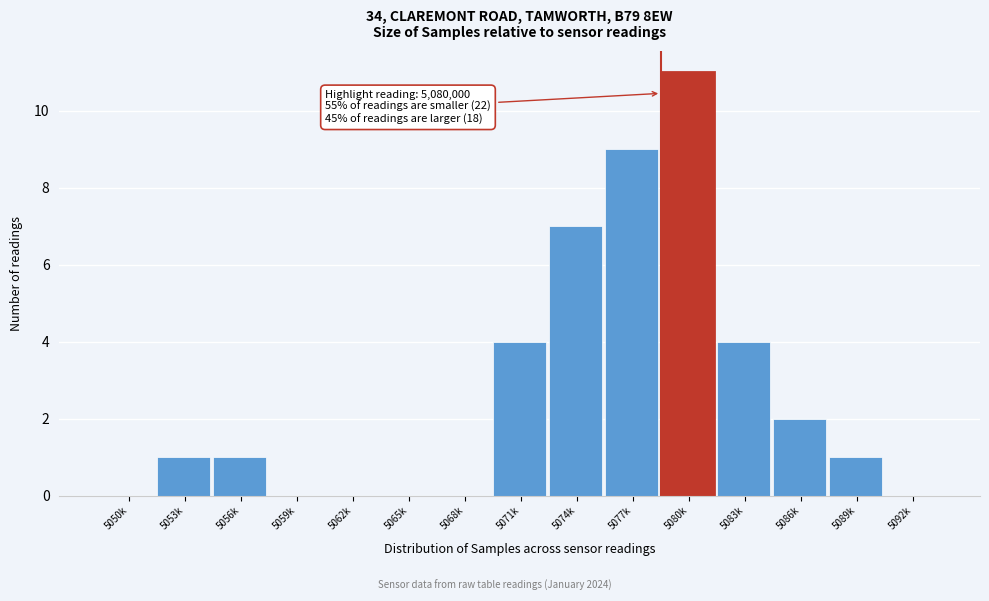

Reading left to right, extract all data points from this chart.

5050k=0	5053k=1	5056k=1	5059k=0	5062k=0	5065k=0	5068k=0	5071k=4	5074k=7	5077k=9	5080k=11	5083k=4	5086k=2	5089k=1	5092k=0